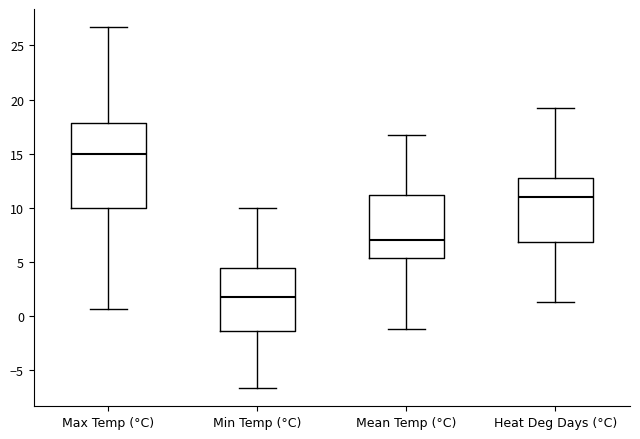

Which box's median line is the lowest?

Min Temp (°C)